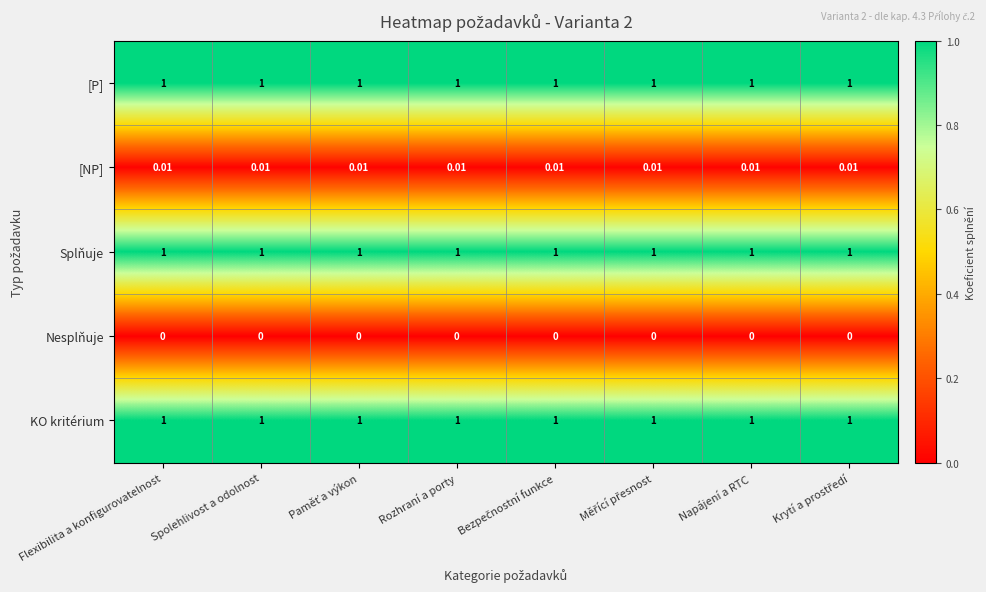

Count the number of data series in this chart.

5